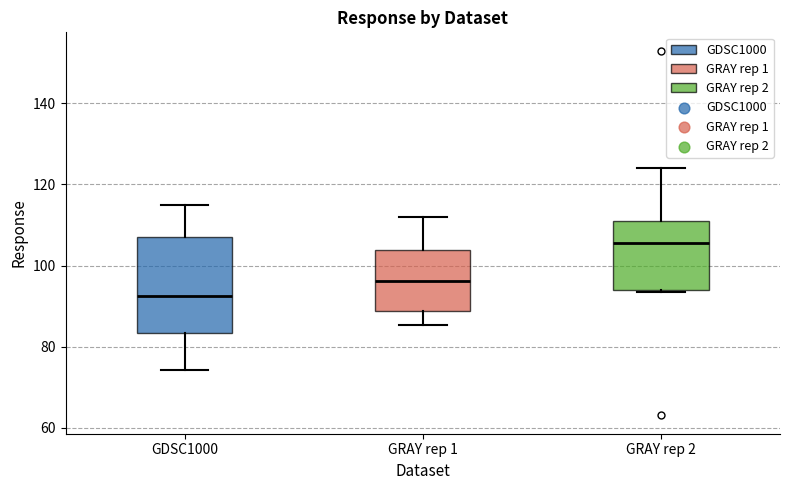

Where does the median line of the box for GRAY rep 1 sit on the y-axis? The values are not printed on the chart, so give them approximately, as read against the axis.

96